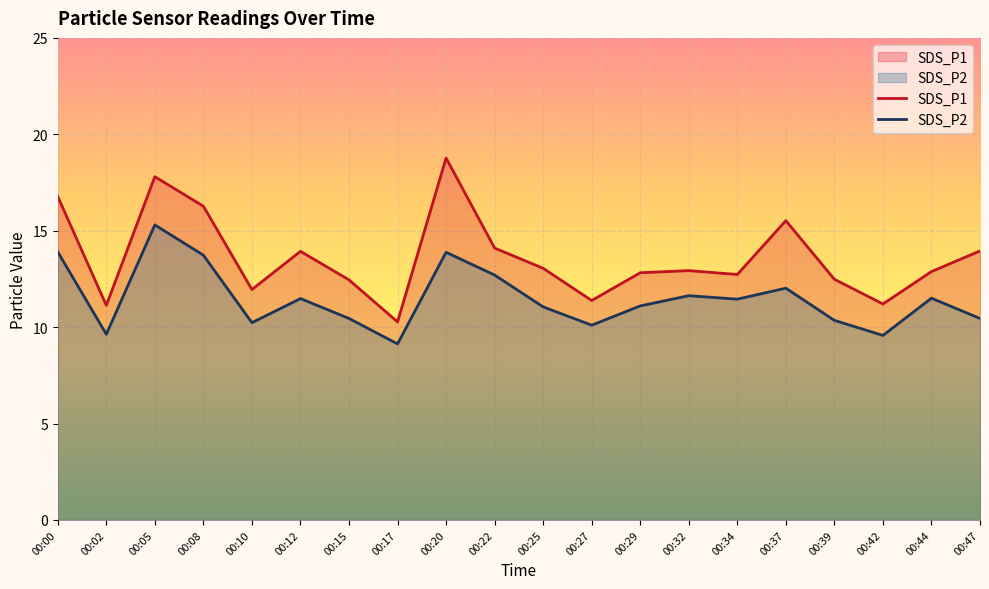

Rank the series at 00:10 from lowest to highest value.

SDS_P2, SDS_P1